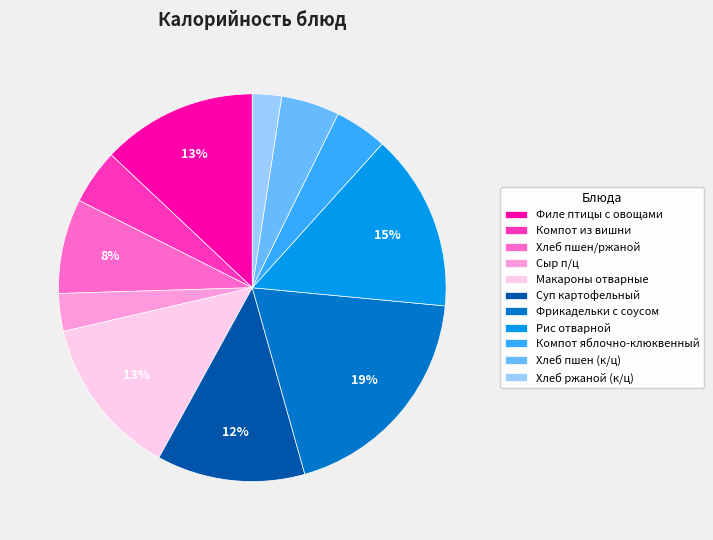

Does any single category account for the majority?

No